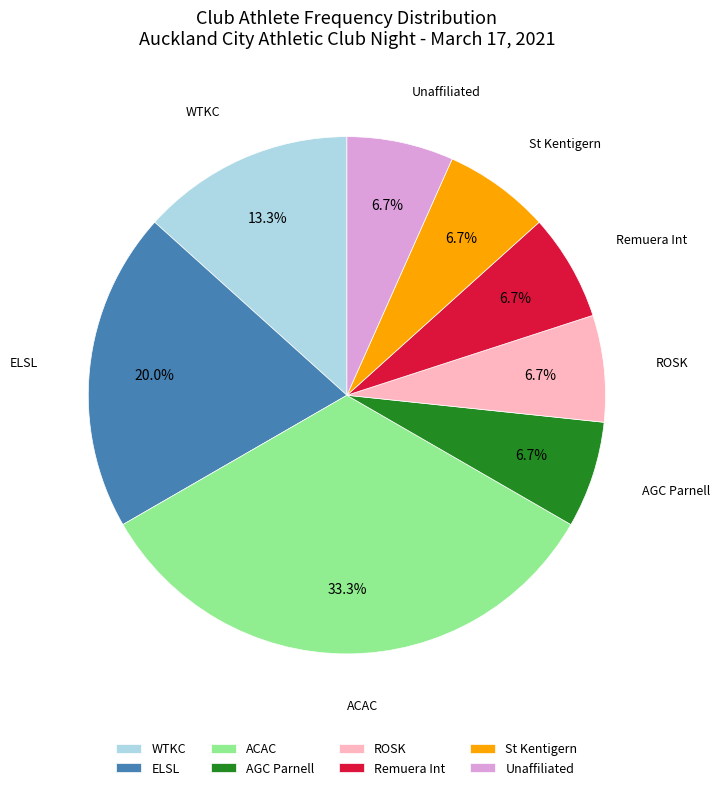

Is there any slice that represents more than half of the pie?

No